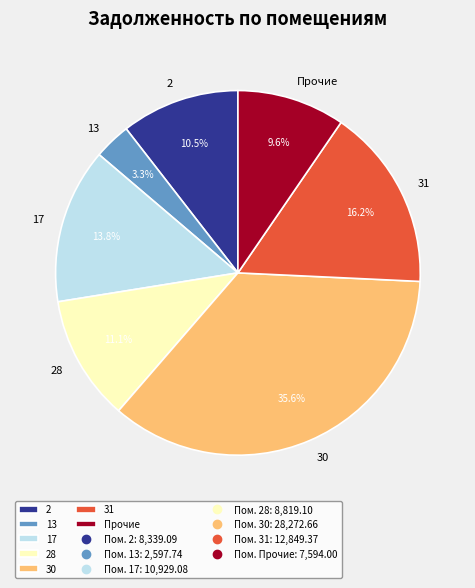

How many segments does this pie chart have?

7